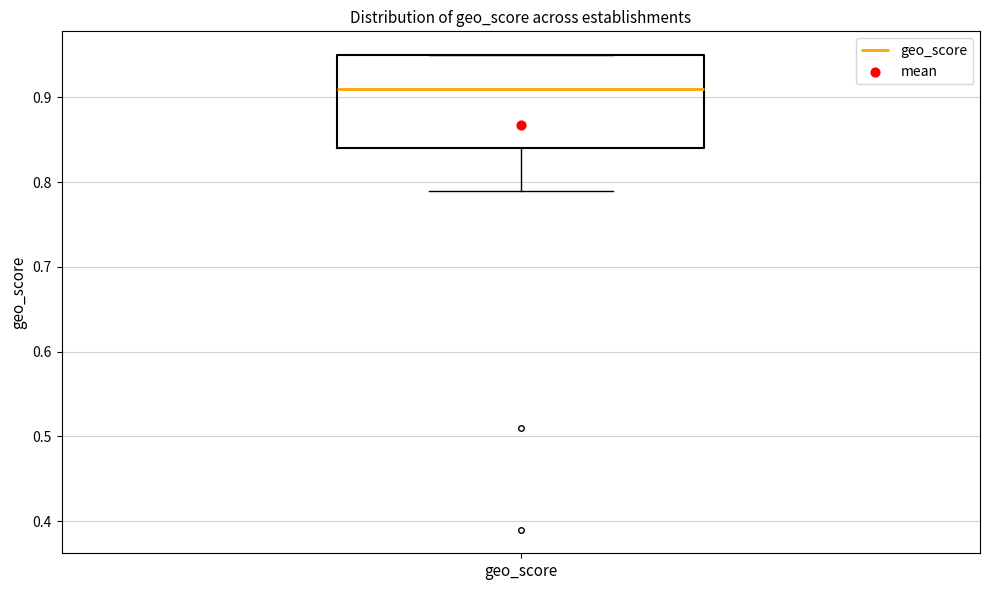

Read this box plot against the y-axis: the position of the median line, the range covered by the box, and the ends of both whiskers. The values are not printed on the chart, so give them approximately, as read against the axis.

median 0.91, box 0.84 to 0.95, whiskers 0.79 to 0.95